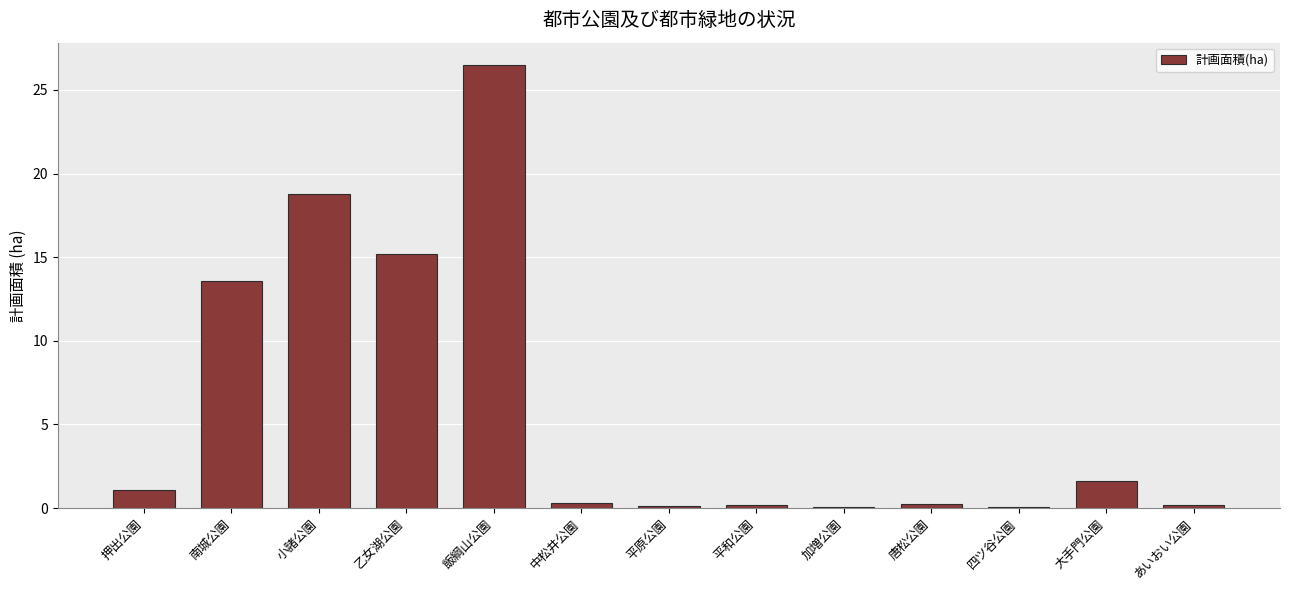

Between 飯綱山公園 and 四ツ谷公園, which is larger?

飯綱山公園